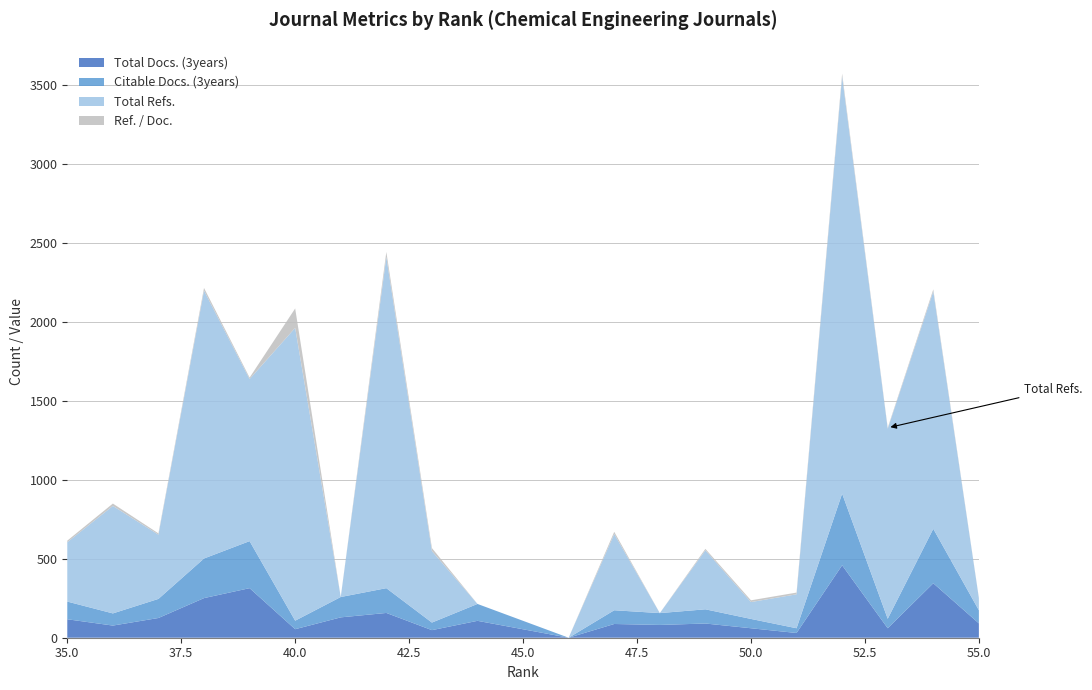

What is the difference between the highest and lowest values at 52?

2625